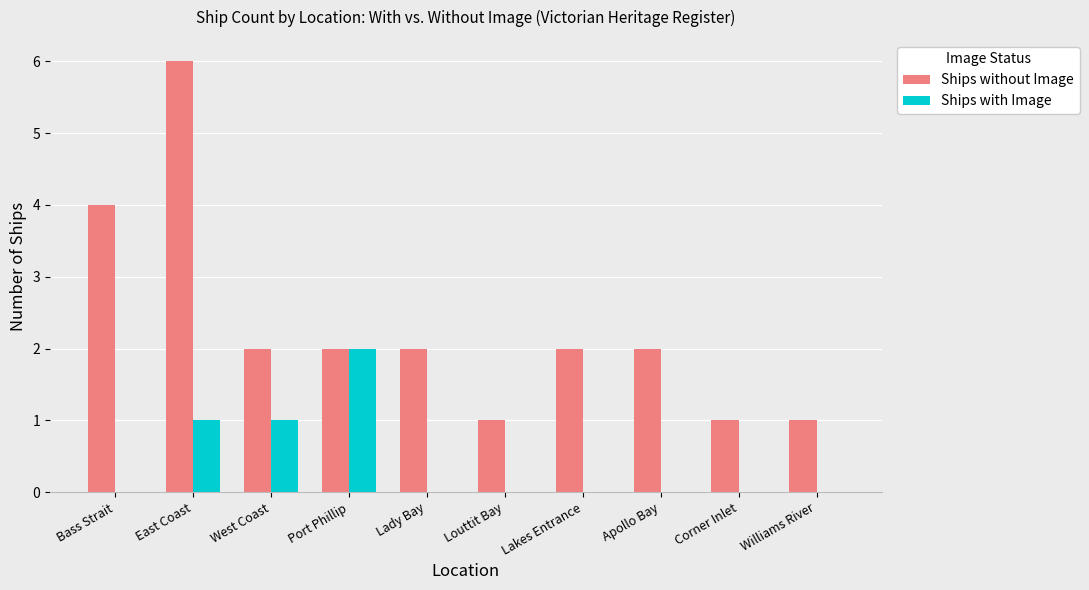

Between Bass Strait and Williams River, which series saw the biggest shift?

Ships without Image